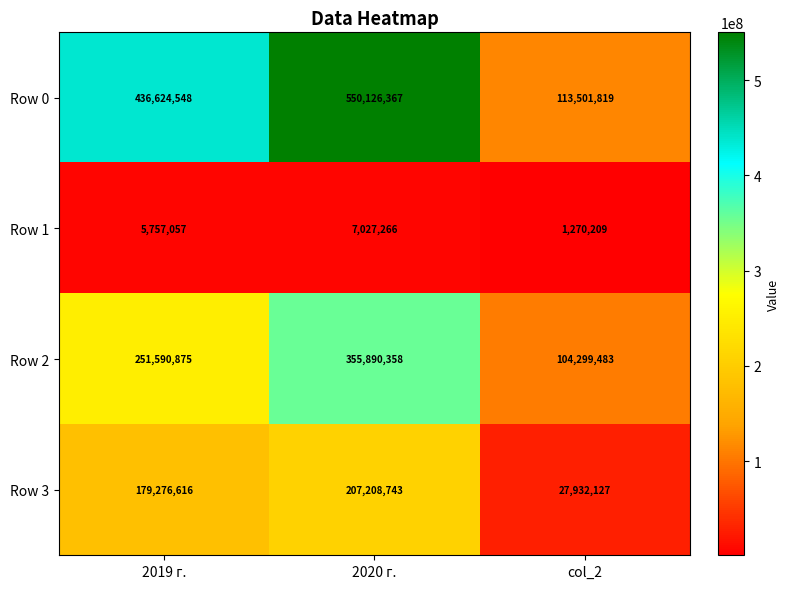

The value of Row 1 at 2020 г. is 7027266. True or false?

True